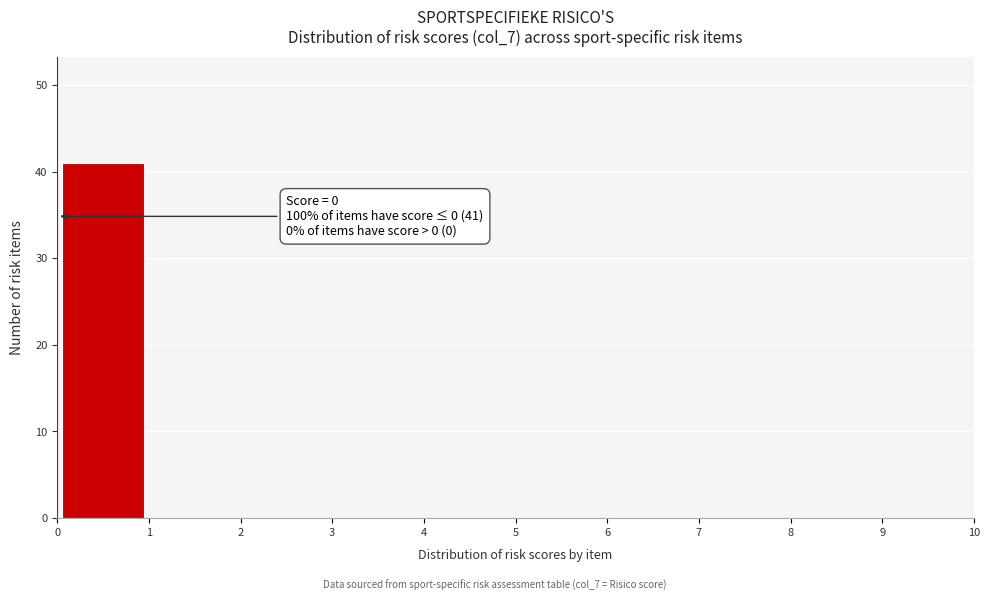

Over which range of the x-axis is the bar tallest?

0 to 1